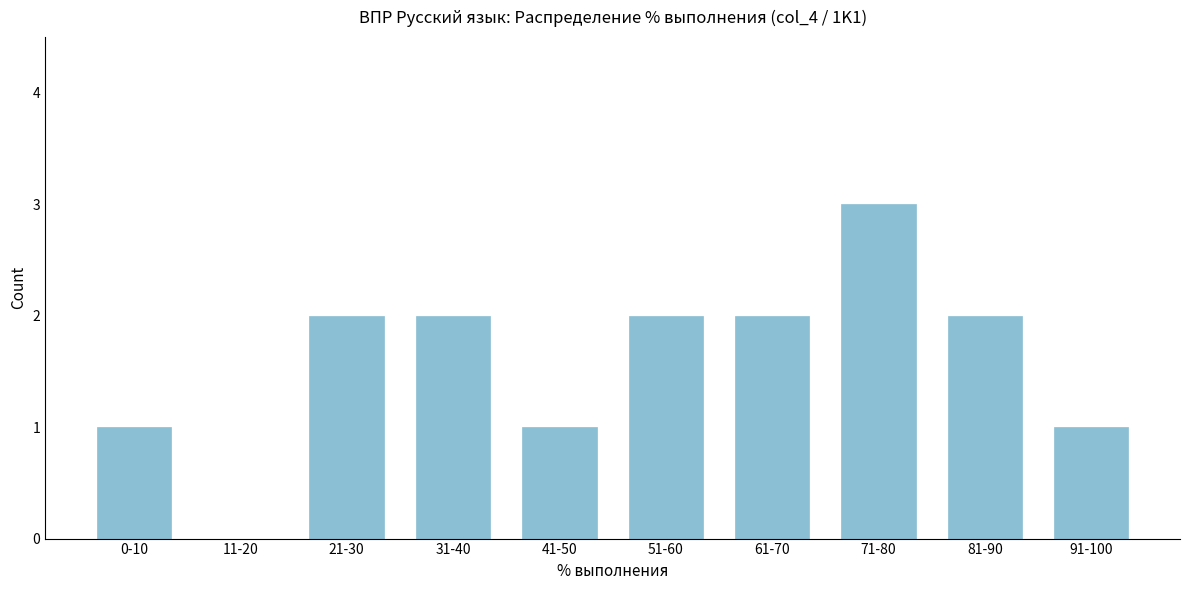

Reading right to left, transcribe all the data shown in this chart.

91-100=1	81-90=2	71-80=3	61-70=2	51-60=2	41-50=1	31-40=2	21-30=2	11-20=0	0-10=1